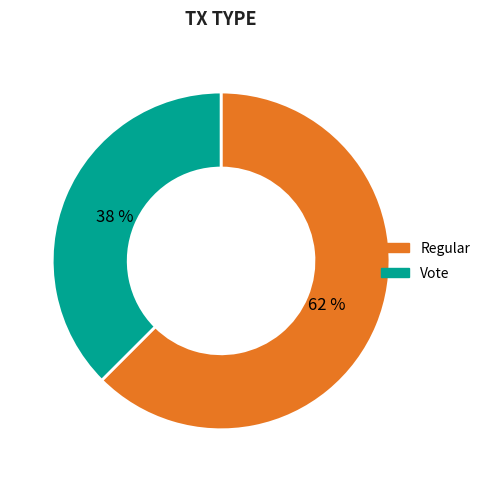

Is the sum of Regular and Vote greater than half?

Yes